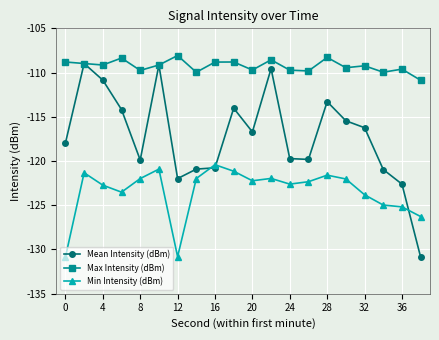

What is the highest value of the Min Intensity (dBm) series?

-120.4